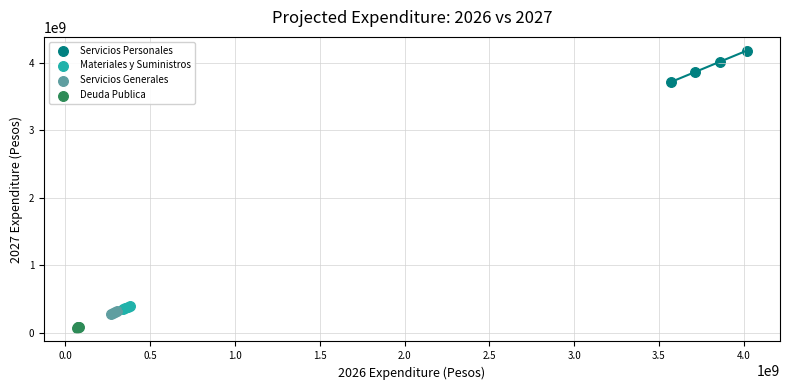

Which series reaches the minimum Y coordinate?

Deuda Publica